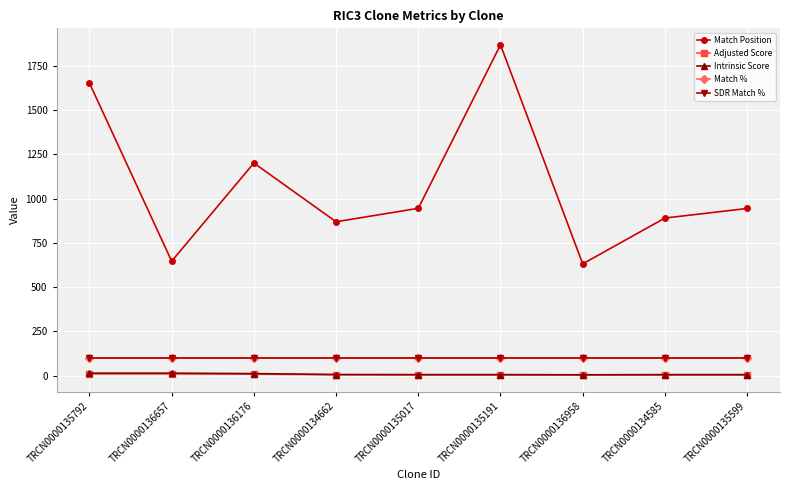

Reading left to right, extract all data points from this chart.

Match Position: 1653.0	646.0	1201.0	869.0	945.0	1869.0	631.0	890.0	944.0
Adjusted Score: 9.2	9.2	7.6	3.9	3.5	3.5	2.8	3.0	3.0
Intrinsic Score: 13.2	13.2	10.8	5.6	5.0	5.0	4.0	5.0	5.0
Match %: 100.0	100.0	100.0	100.0	100.0	100.0	100.0	100.0	100.0
SDR Match %: 100.0	100.0	100.0	100.0	100.0	100.0	100.0	100.0	100.0